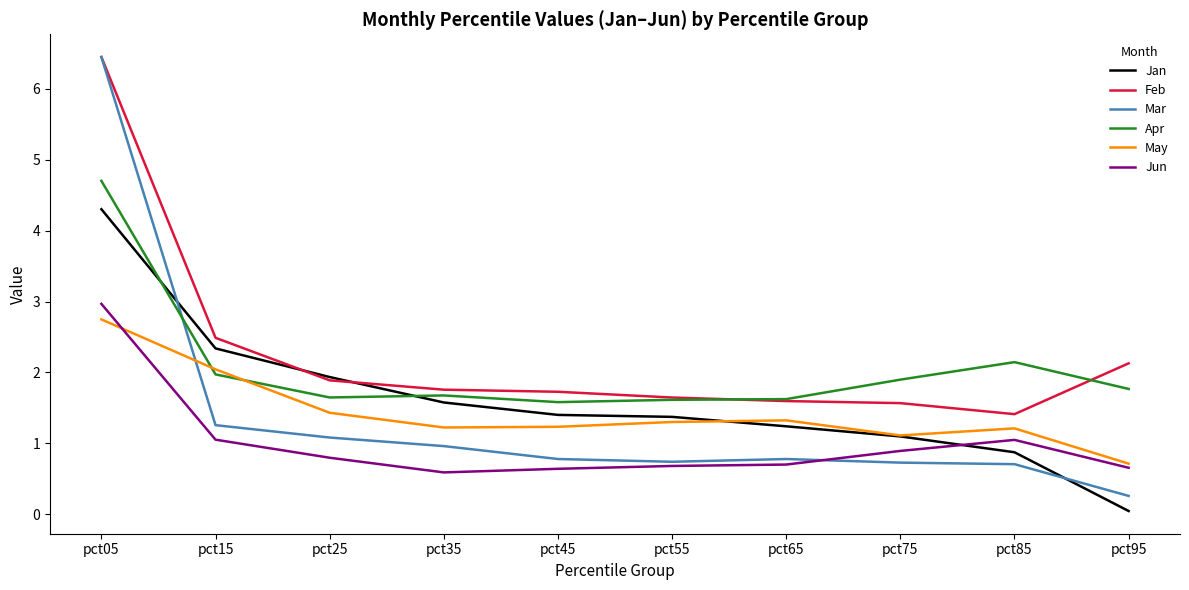

Where does the May series first go above 1?

pct05